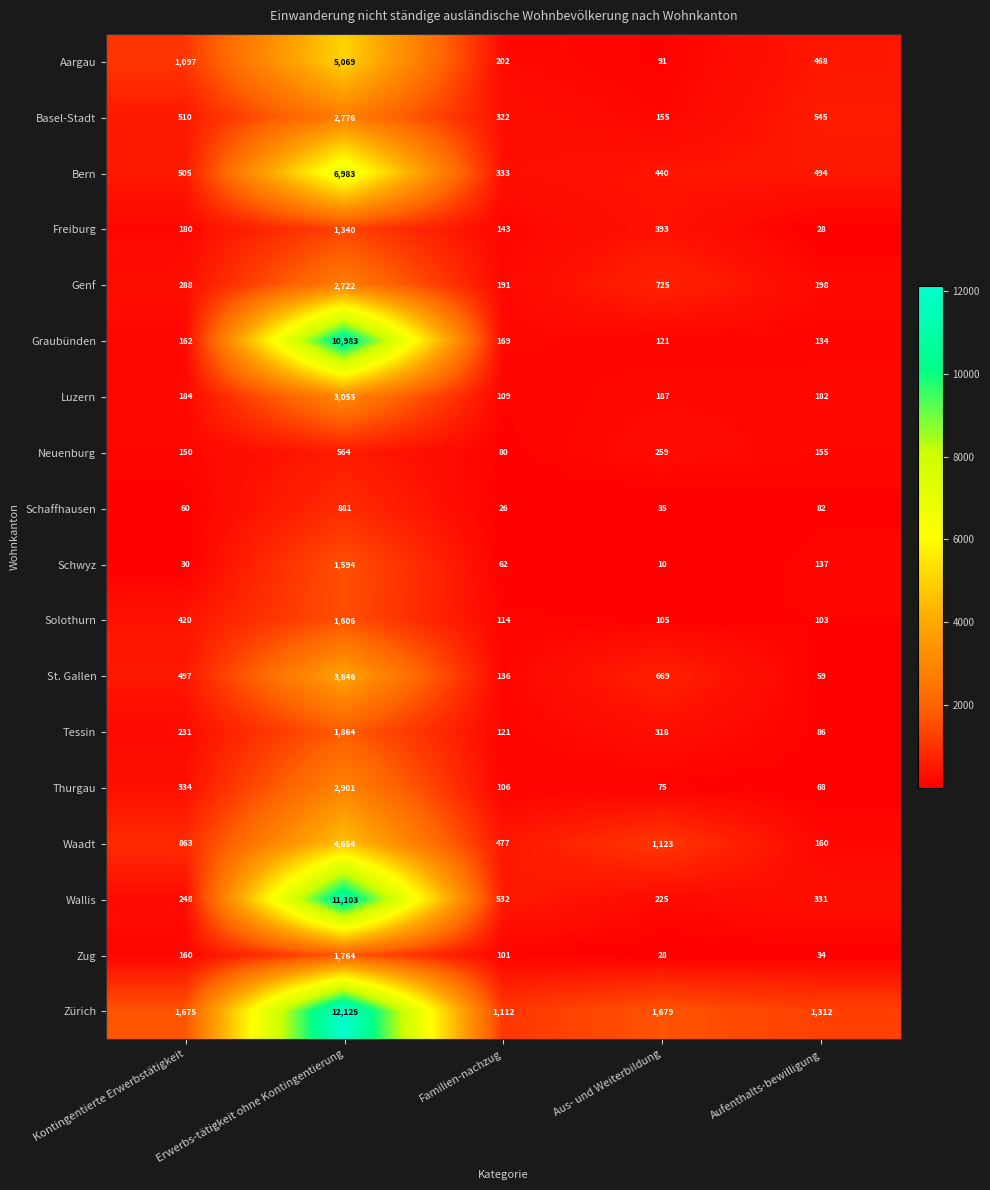

What is the difference between the second highest and minimum values in the Freiburg series?

365